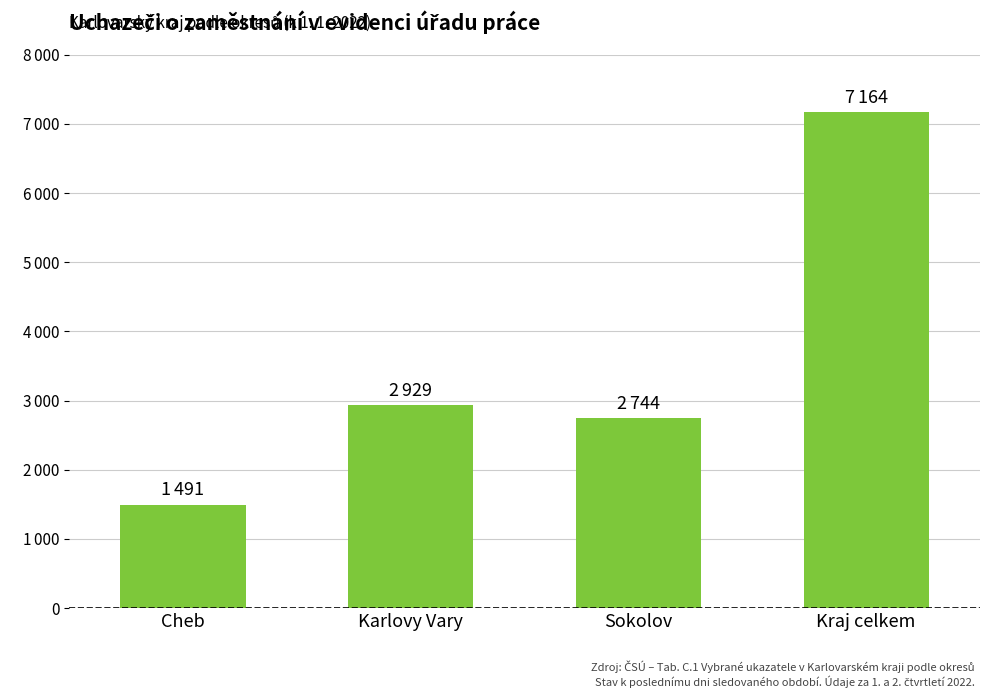

What is the average value?

3582